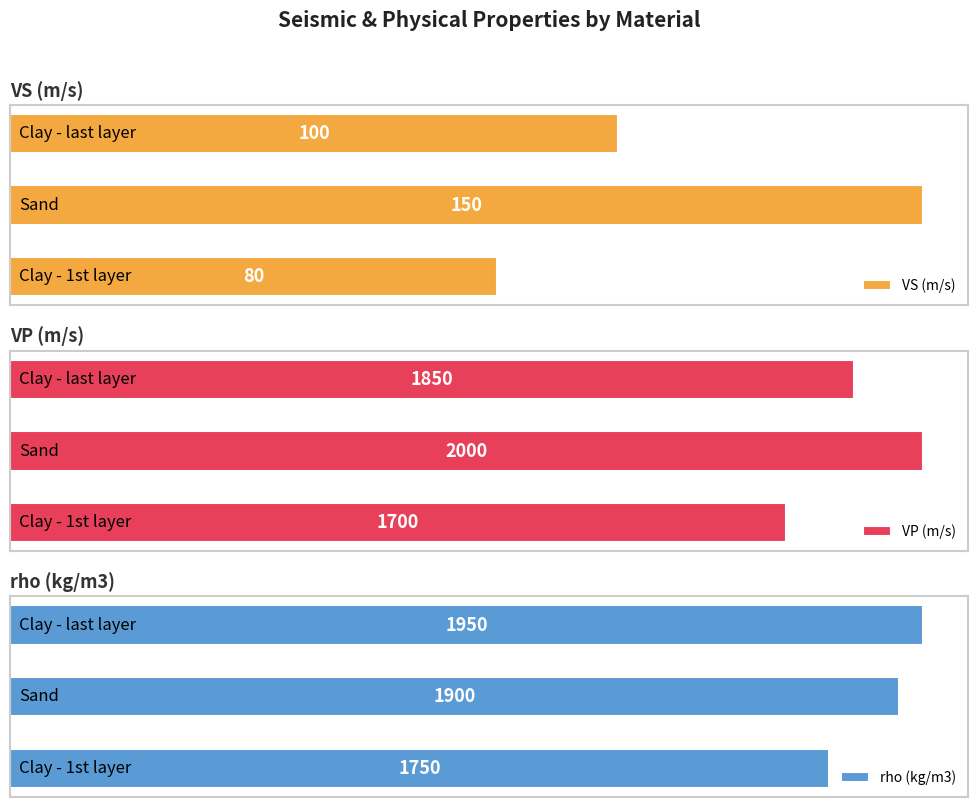

What is the total value across all series at 1?

4050